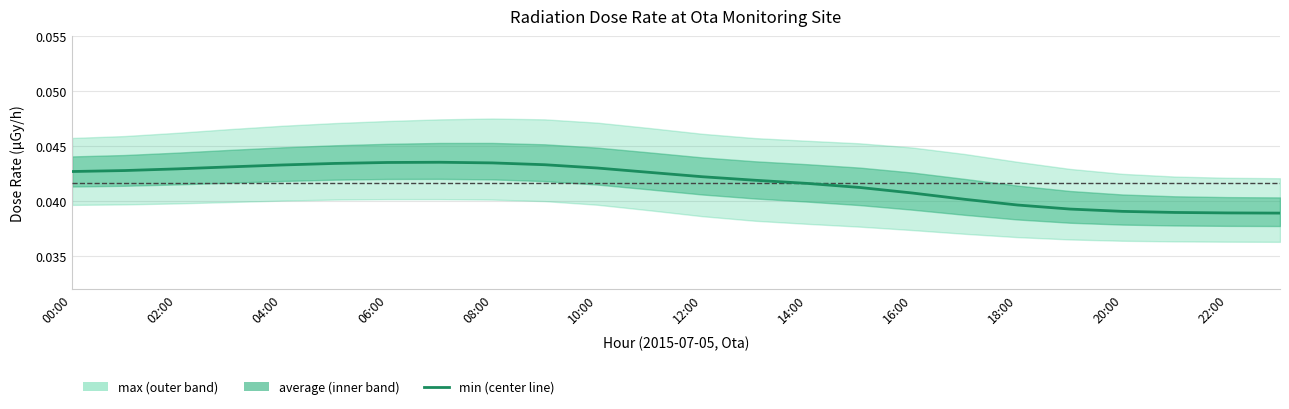

What position from the left is 00:00?

1